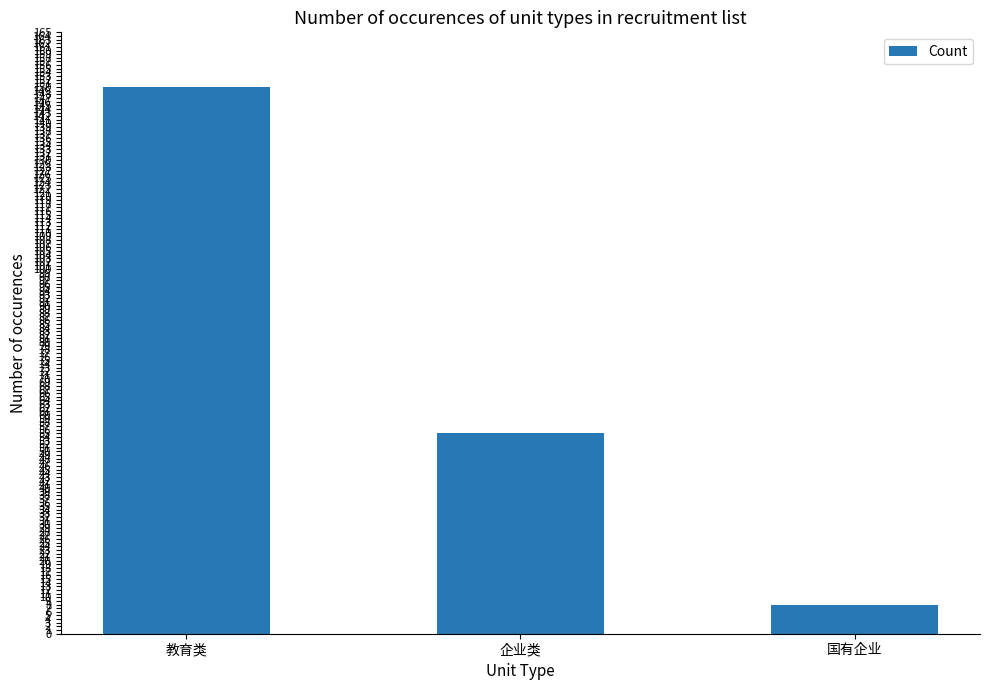

How many values are between 8 and 150?

3